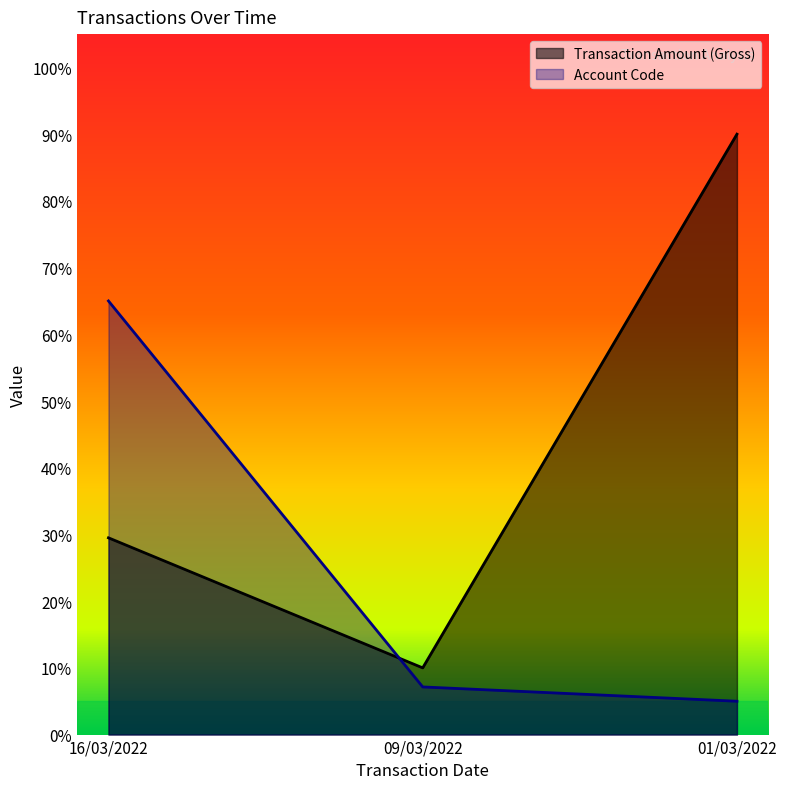

Reading right to left, extract all data points from this chart.

Transaction Amount (Gross): 01/03/2022=90.0	09/03/2022=10.0	16/03/2022=29.5
Account Code: 01/03/2022=5.0	09/03/2022=7.1	16/03/2022=65.0